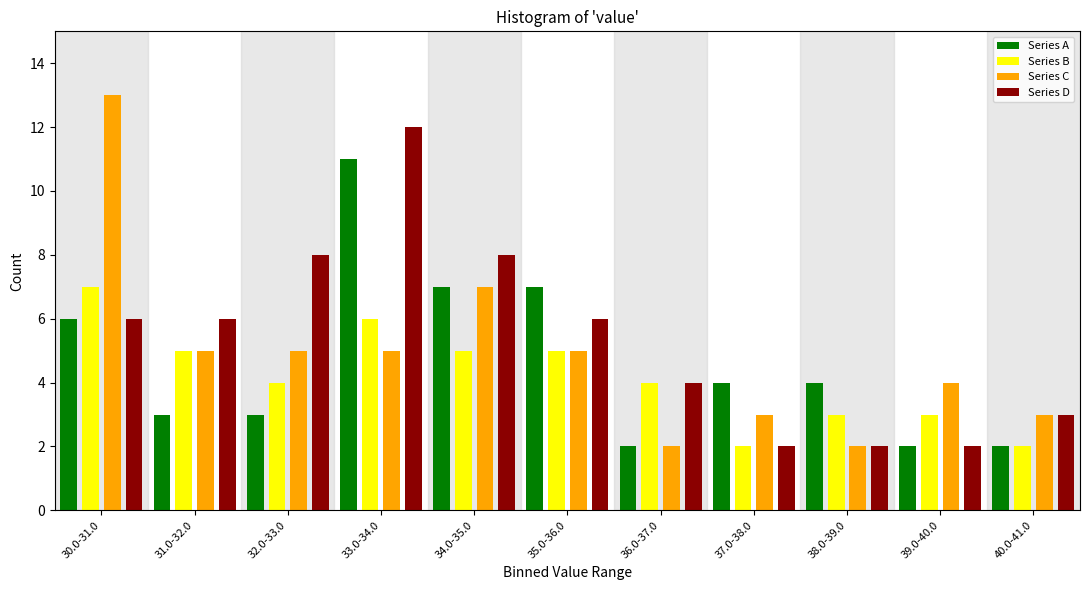

List the series in order of their peak value, lowest first.

Series B, Series A, Series D, Series C